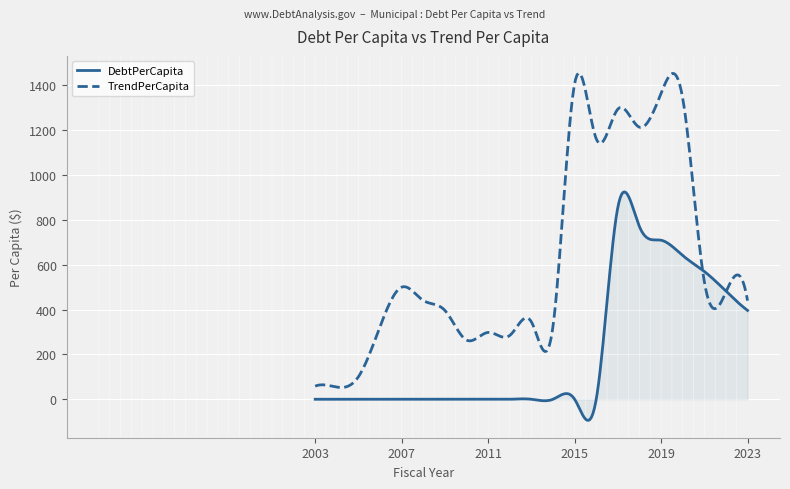

What is the lowest value of the DebtPerCapita series?

-94.2